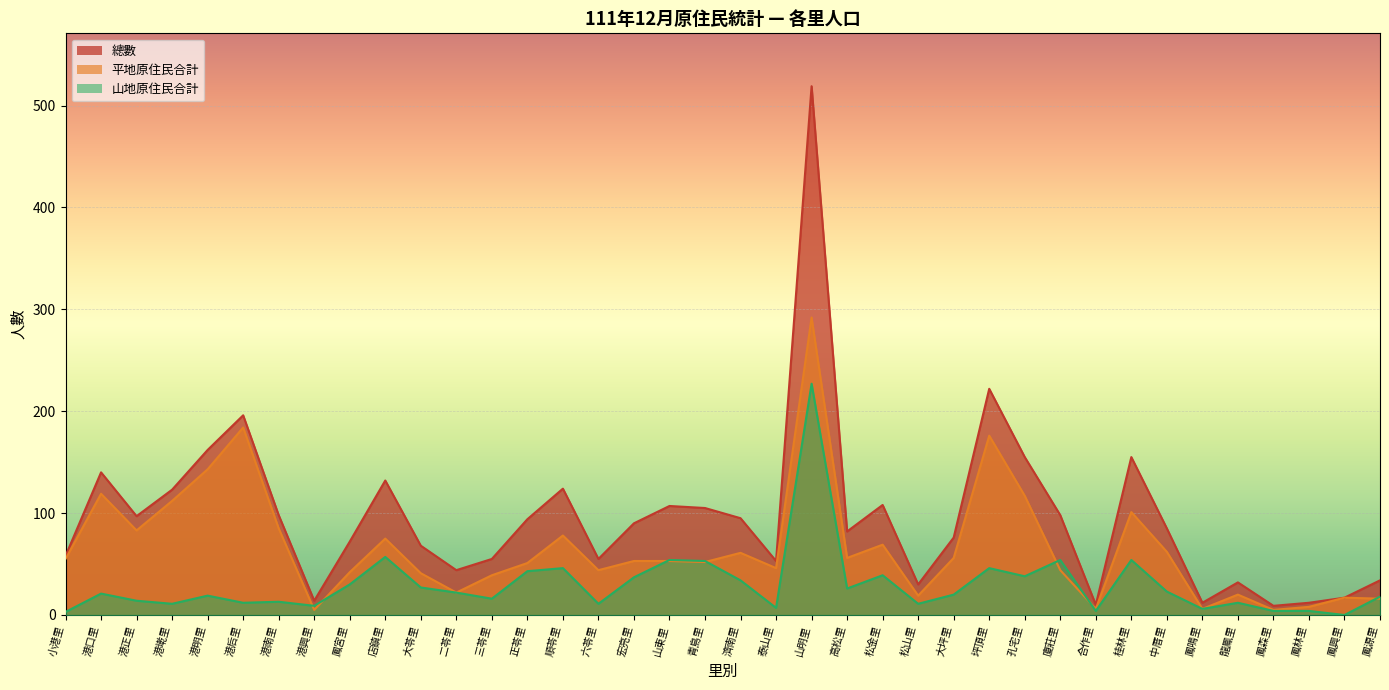

What is the difference between the 平地原住民合計 values at 廈莊里 and 港后里?

140